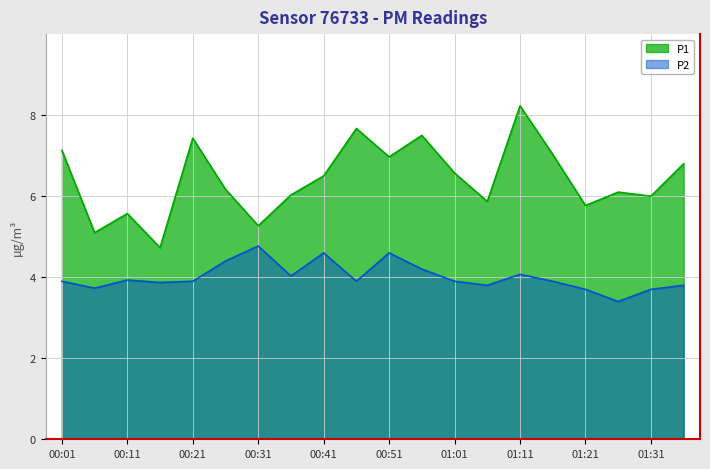

True or false: P2 and P1 intersect in this chart.

False